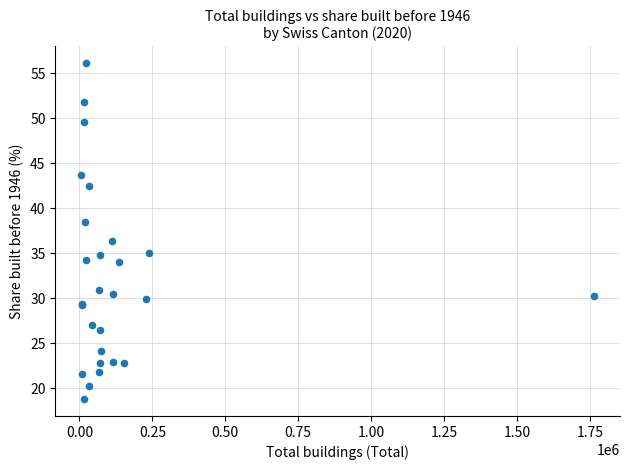

What Y value in the scatter plot is closest to 37?

36.4